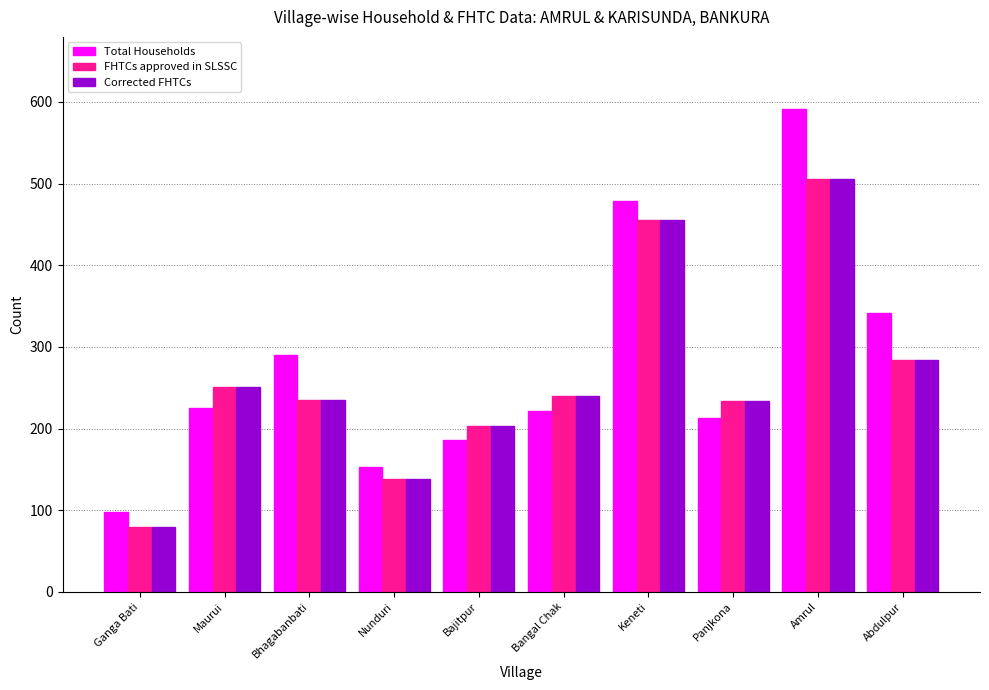

What position from the right is Maurui?

9